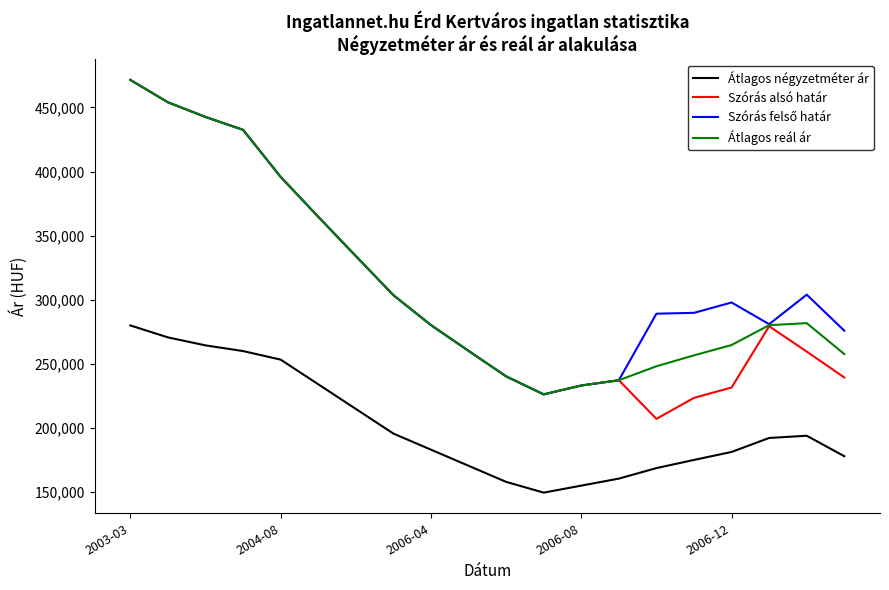

Which series has the widest spread of values?

Szórás alsó határ